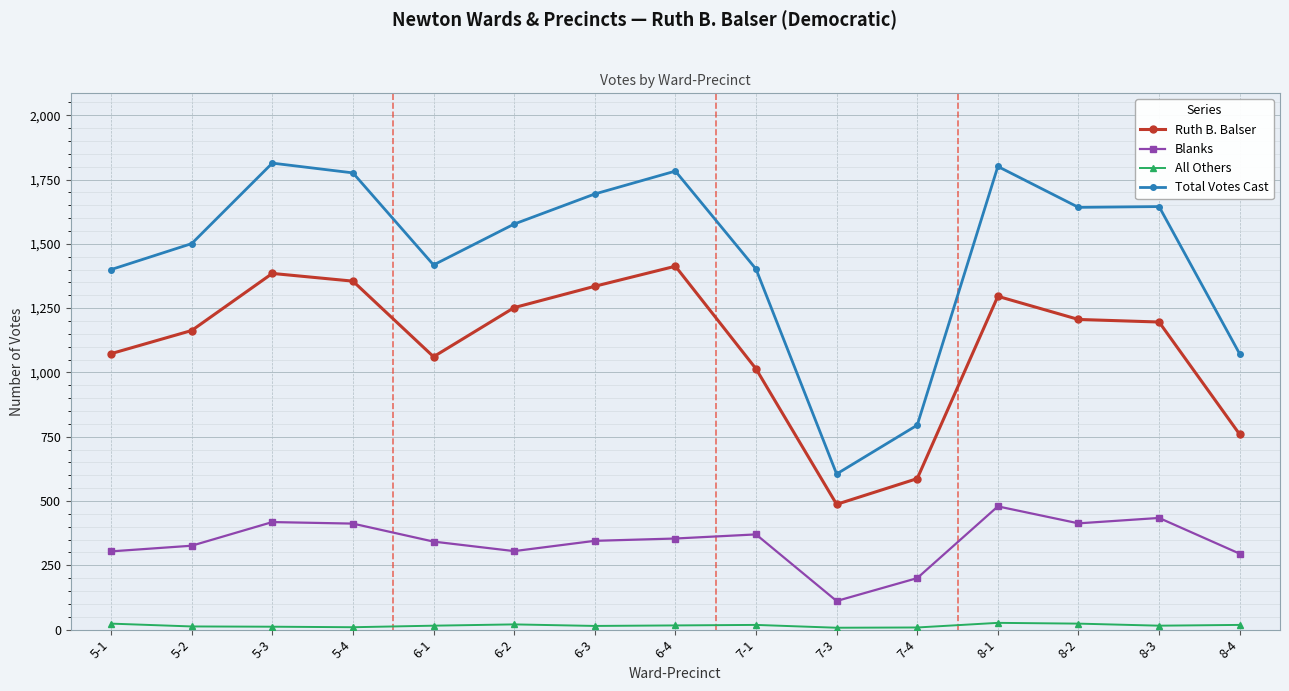

Where does the All Others series first go above 15?

5-1